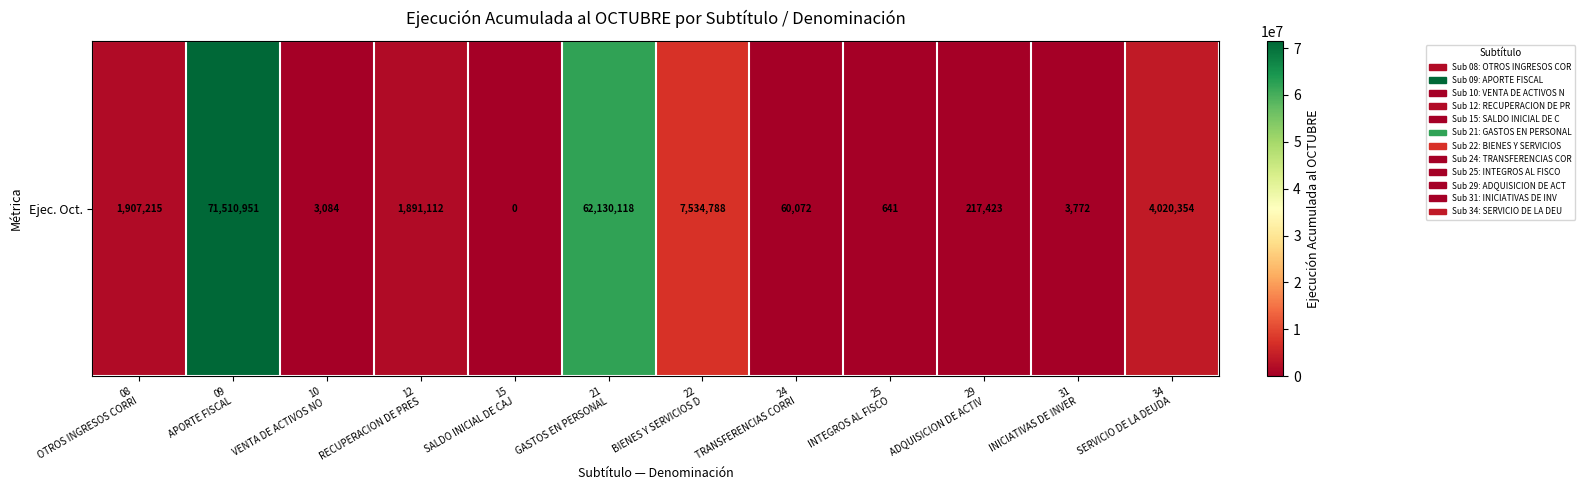

What is the change in value from 24
TRANSFERENCIAS CORRI to 25
INTEGROS AL FISCO?

-59431